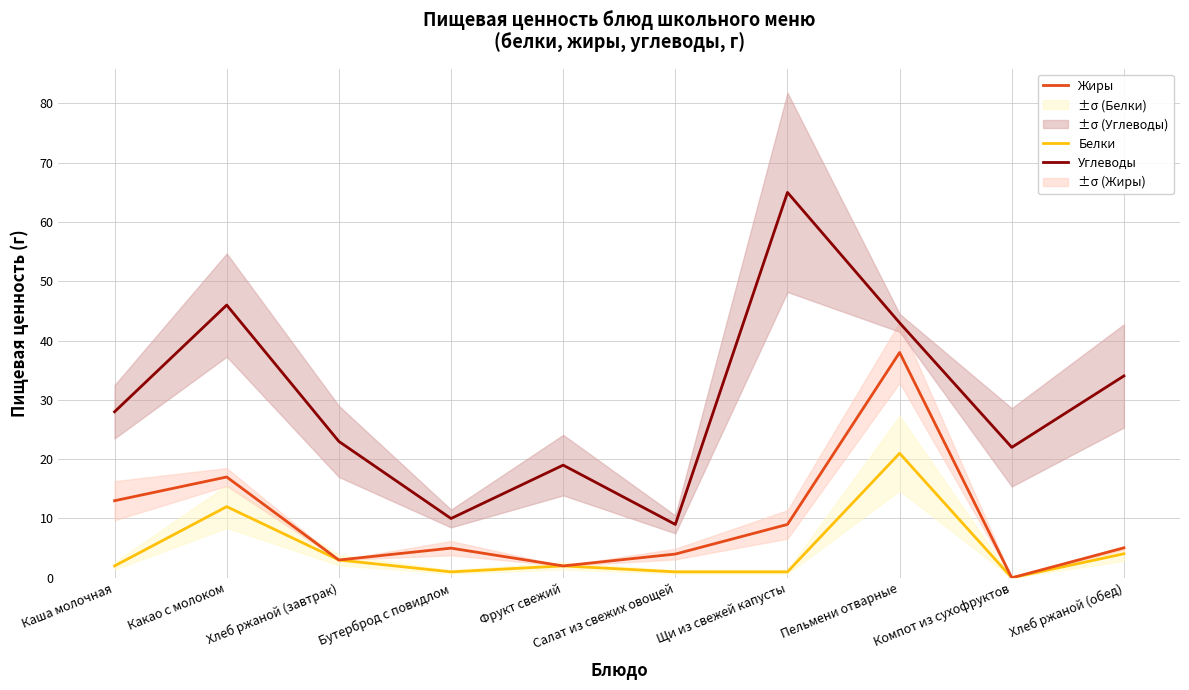

What is the difference between the highest and lowest values at Хлеб ржаной (завтрак)?

20.0